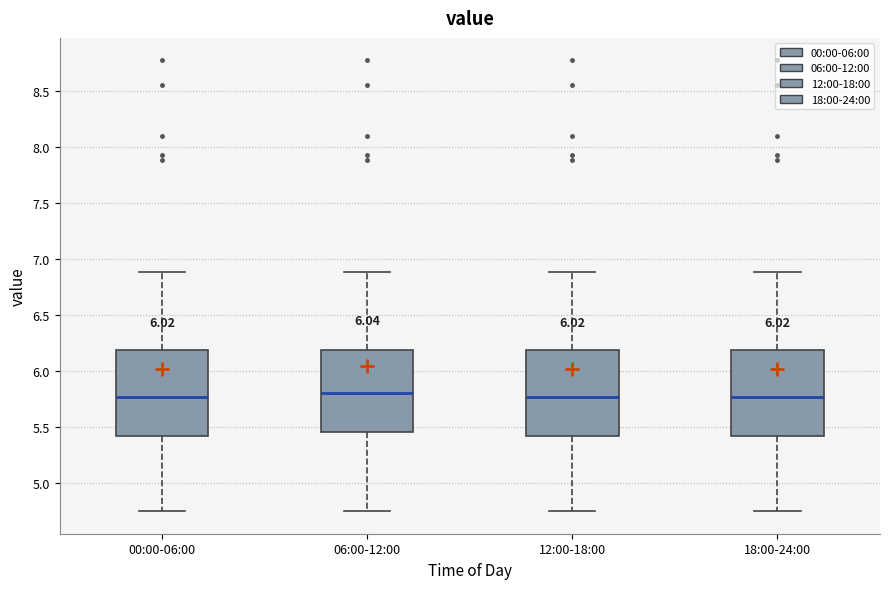

Reading left to right, transcribe this box plot: for each box, give where its median line is, the range the box spans, and where its two whiskers end, as read against the y-axis. The values are not printed on the chart, so give them approximately, as read against the axis.

00:00-06:00: median 5.75, box 5.40 to 6.20, whiskers 4.75 to 6.90
06:00-12:00: median 5.80, box 5.45 to 6.20, whiskers 4.75 to 6.90
12:00-18:00: median 5.75, box 5.40 to 6.20, whiskers 4.75 to 6.90
18:00-24:00: median 5.75, box 5.40 to 6.20, whiskers 4.75 to 6.90